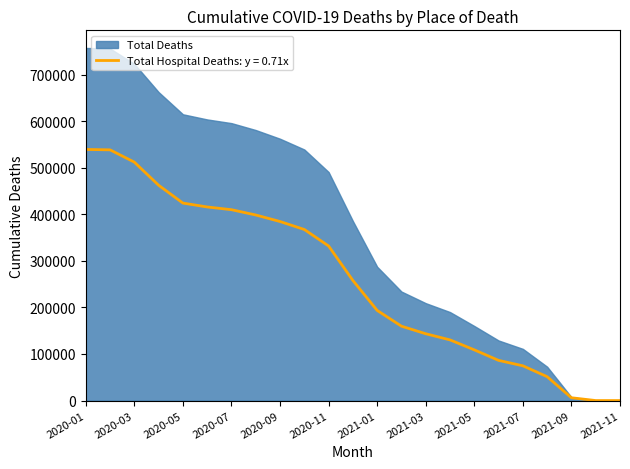

How many data points in Total Hospital are above 257815?

11